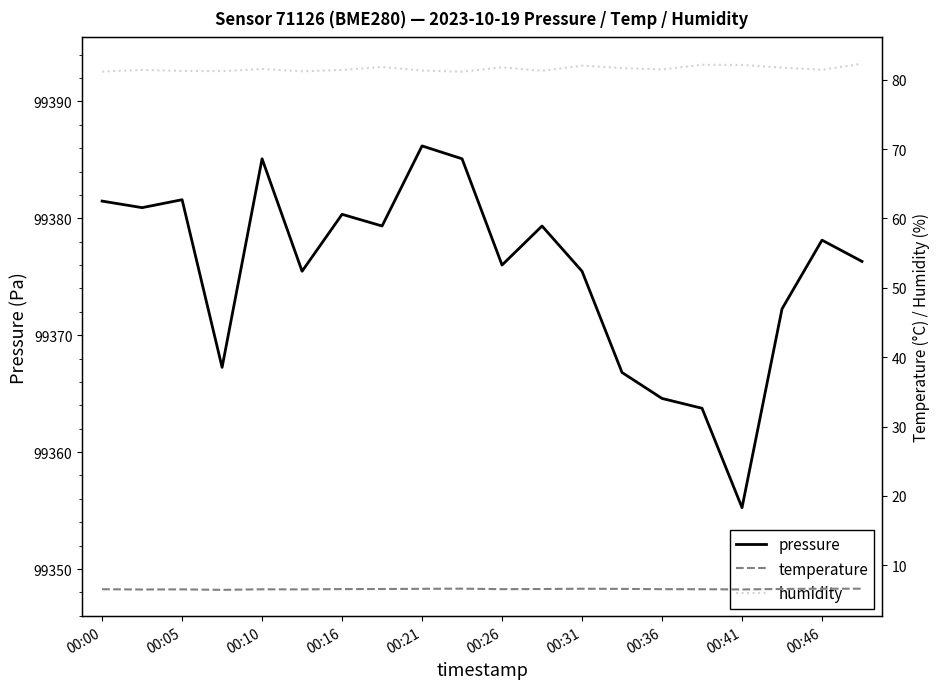

Reading left to right, list all the values displayed in this chart.

pressure: 99381.5	99380.9	99381.6	99367.2	99385.1	99375.5	99380.3	99379.3	99386.2	99385.1	99376.0	99379.3	99375.5	99366.8	99364.6	99363.8	99355.2	99372.2	99378.1	99376.3
temperature: 6.5	6.5	6.5	6.5	6.5	6.5	6.6	6.6	6.6	6.6	6.6	6.6	6.6	6.6	6.6	6.5	6.5	6.6	6.6	6.6
humidity: 81.2	81.4	81.3	81.2	81.5	81.2	81.4	81.8	81.3	81.2	81.8	81.3	82.0	81.7	81.5	82.1	82.1	81.7	81.4	82.3